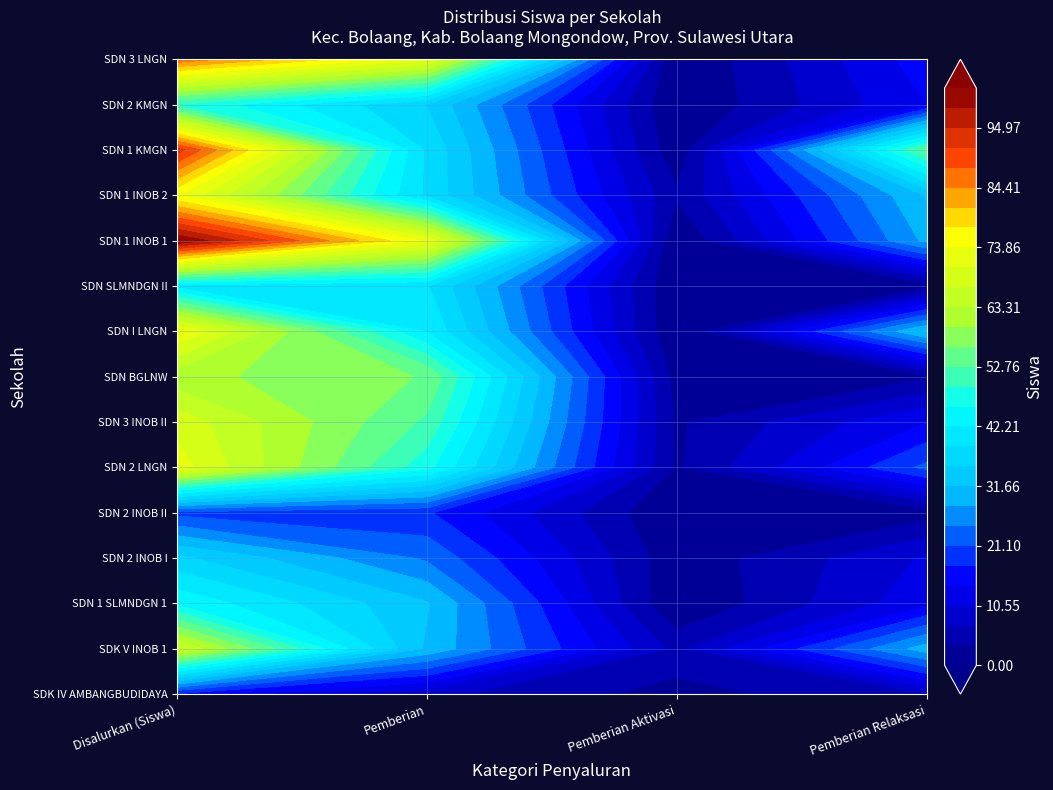

True or false: SDN 2 KOMANGAAN has a value of 9 at 3.

False